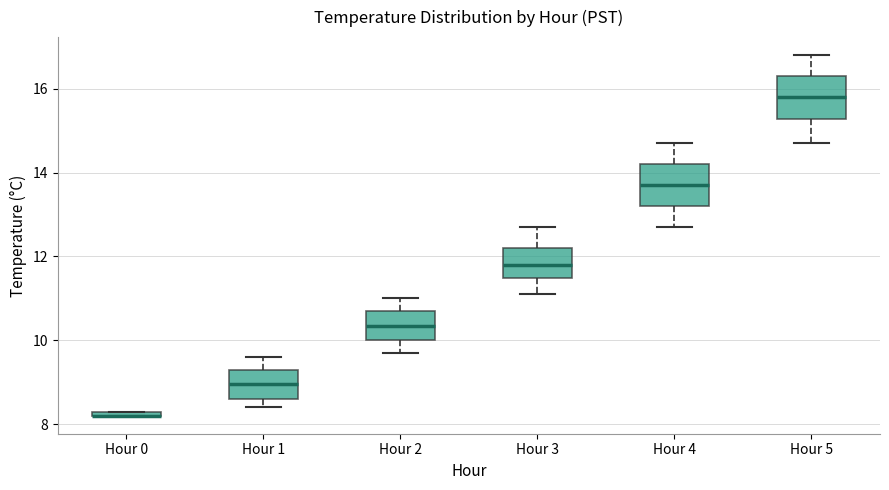

Where is the lower edge of the box for Hour 2 on the y-axis? The values are not printed on the chart, so give them approximately, as read against the axis.

10.0